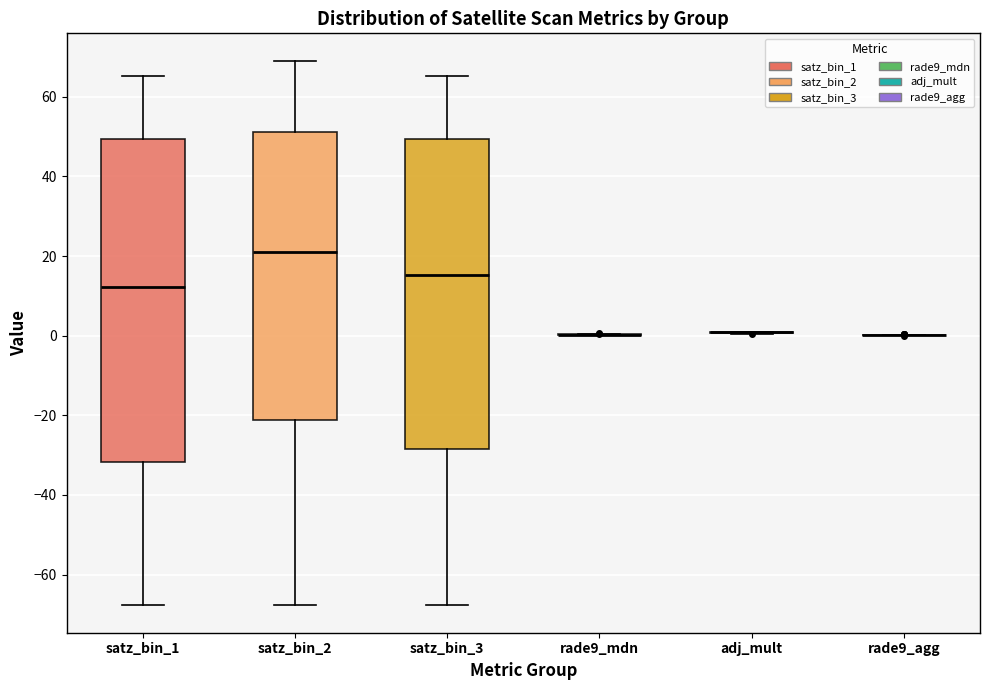

Where does the median line of the box for satz_bin_2 sit on the y-axis? The values are not printed on the chart, so give them approximately, as read against the axis.

22